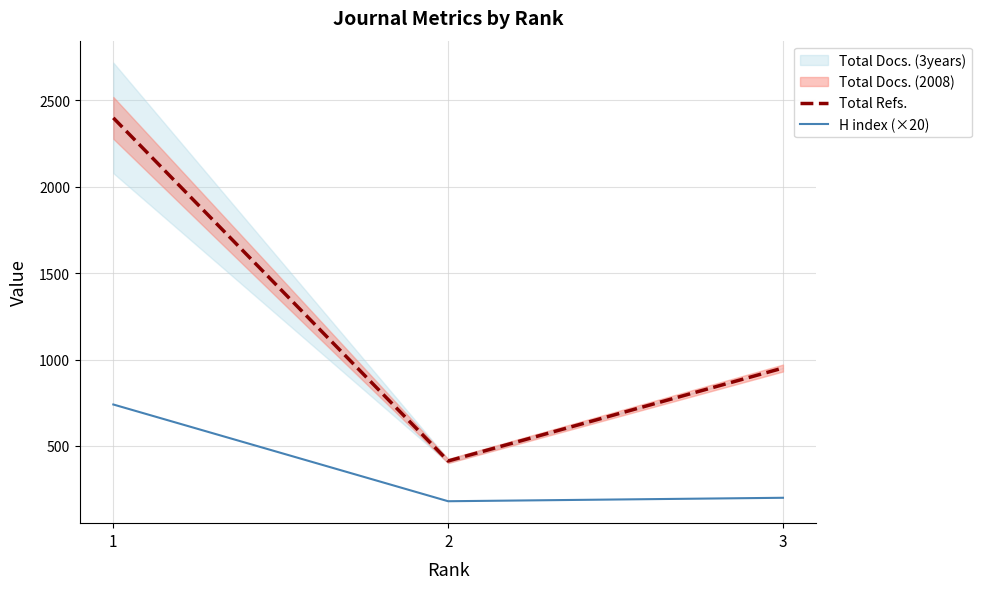

Which category has the highest value in the H index (×20) series?

1